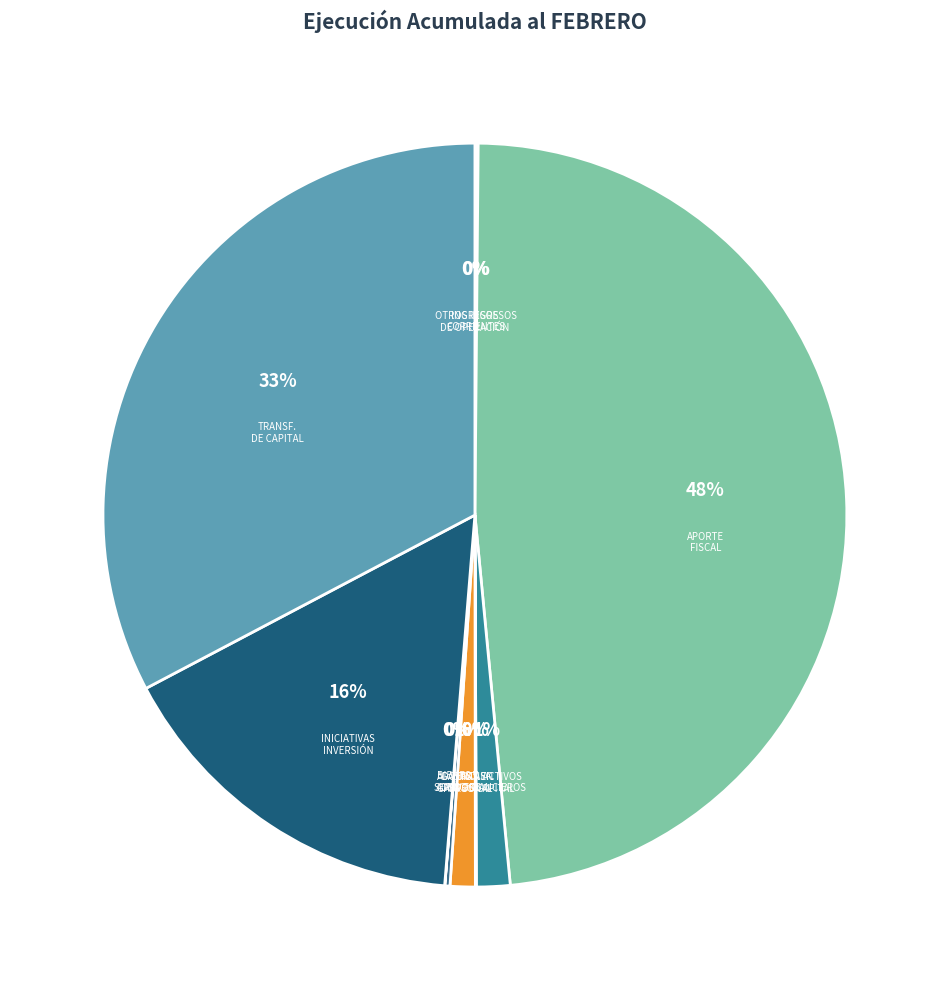

Is OTROS INGRESOS CORRIENTES the majority of the pie?

No